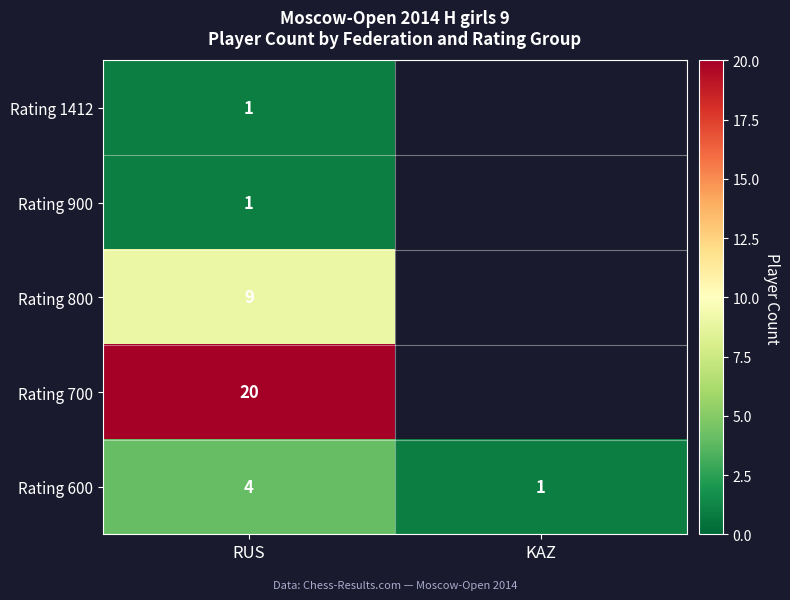

What is the spread (max minus min) of values at RUS?

19